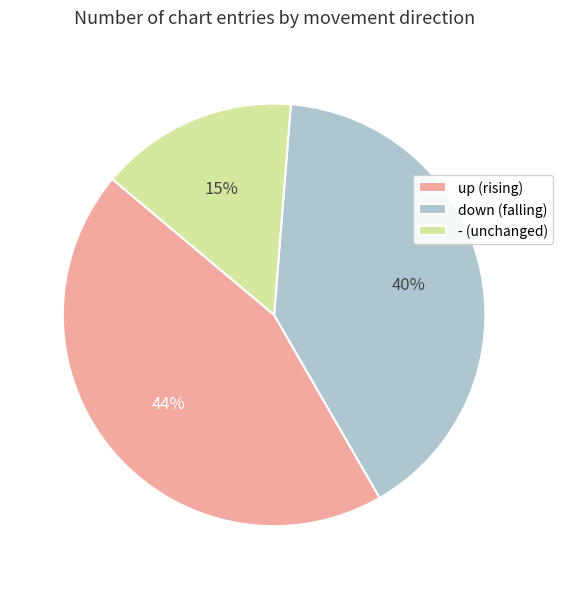

The - slice represents 15% of the pie. True or false?

True